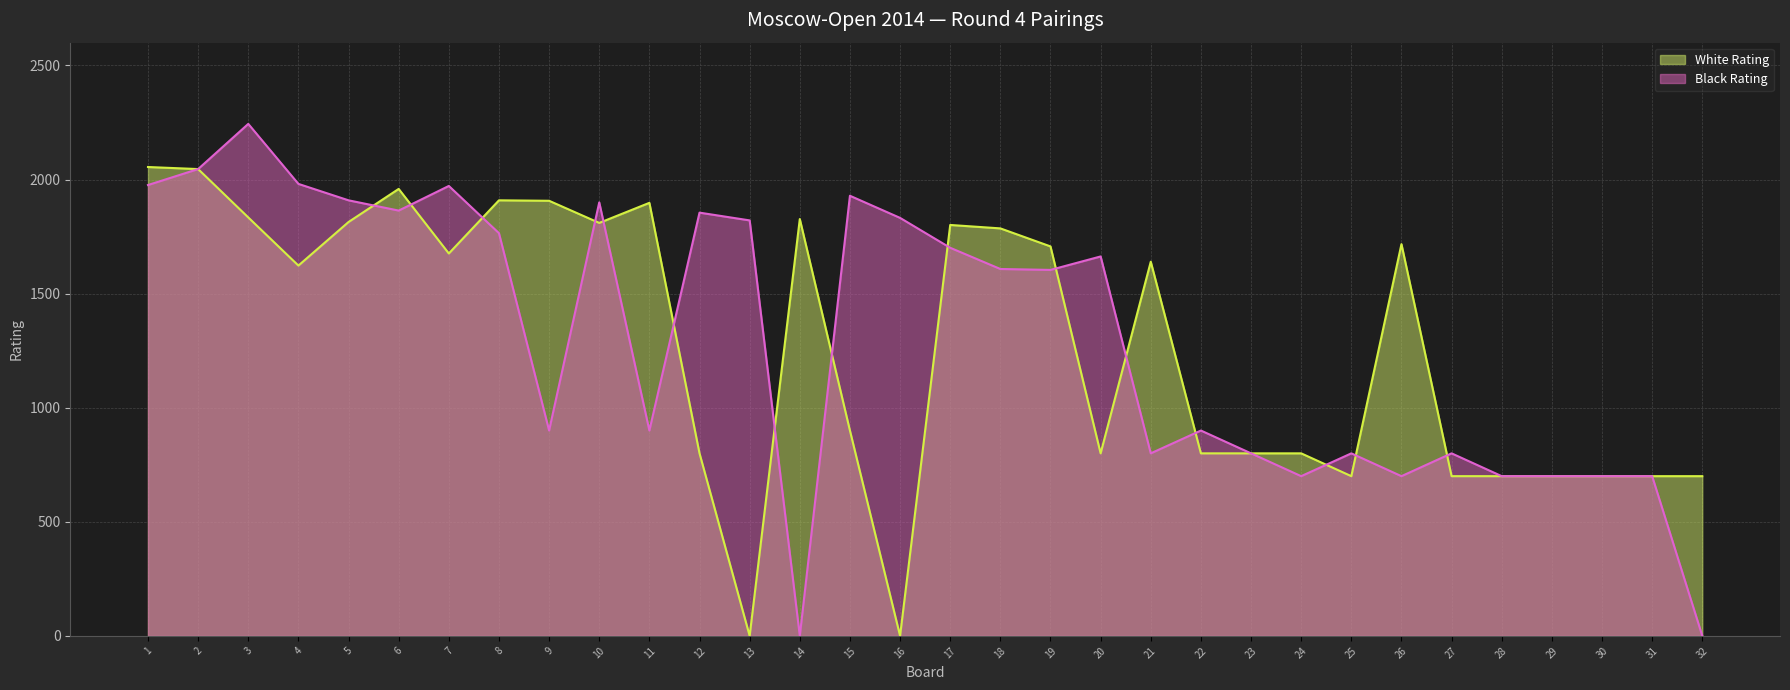

Rank the categories by Black Rating value from highest to lowest.

3, 2, 4, 1, 7, 15, 5, 10, 6, 12, 16, 13, 8, 17, 20, 18, 19, 9, 11, 22, 21, 23, 25, 27, 24, 26, 28, 29, 30, 31, 14, 32